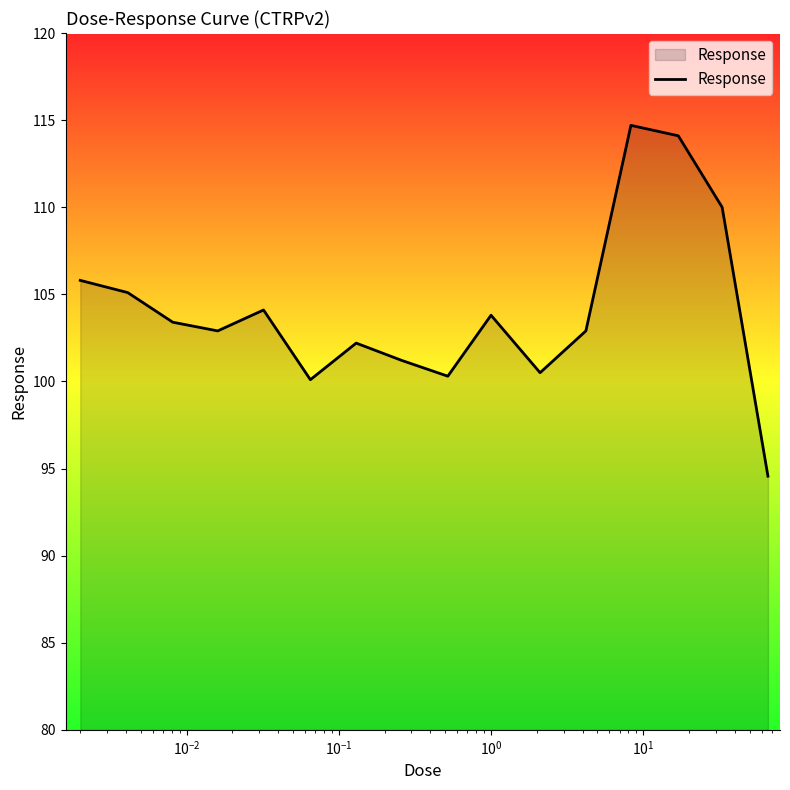

What is the maximum value shown in the chart?

114.7